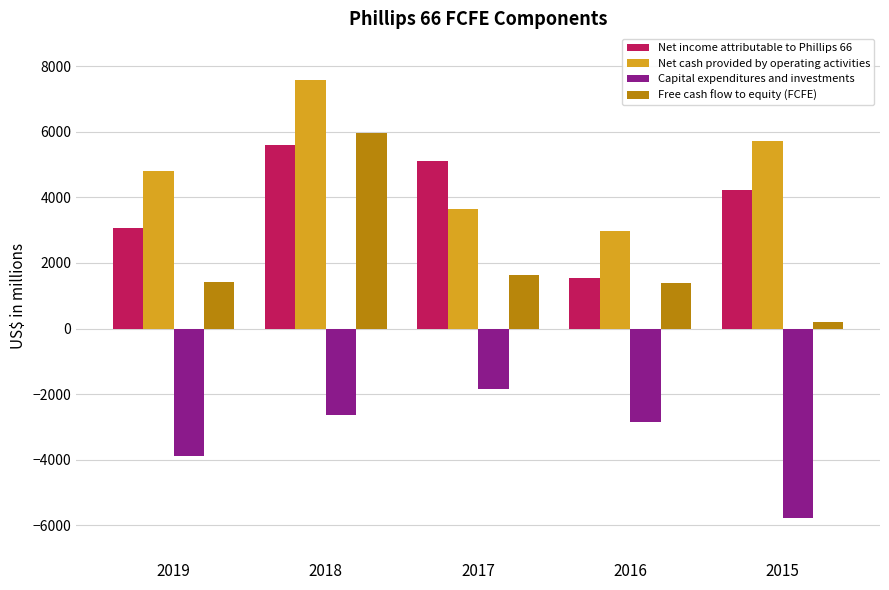

Read the Net income attributable to Phillips 66 value at 2016.

1555